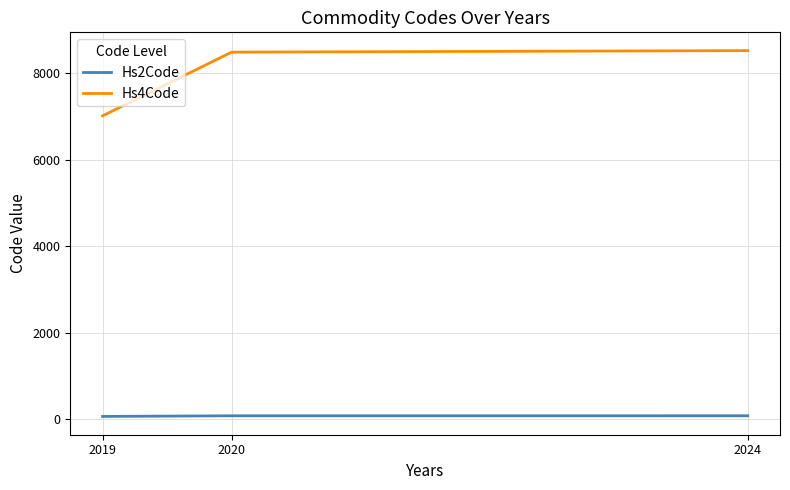

Is the value of Hs4Code at 2020 greater than the value of Hs2Code at 2020?

Yes